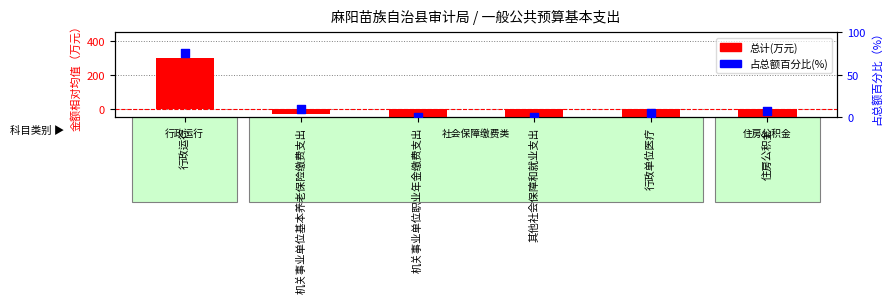

What is the total value across all series at 行政运行?

374.5